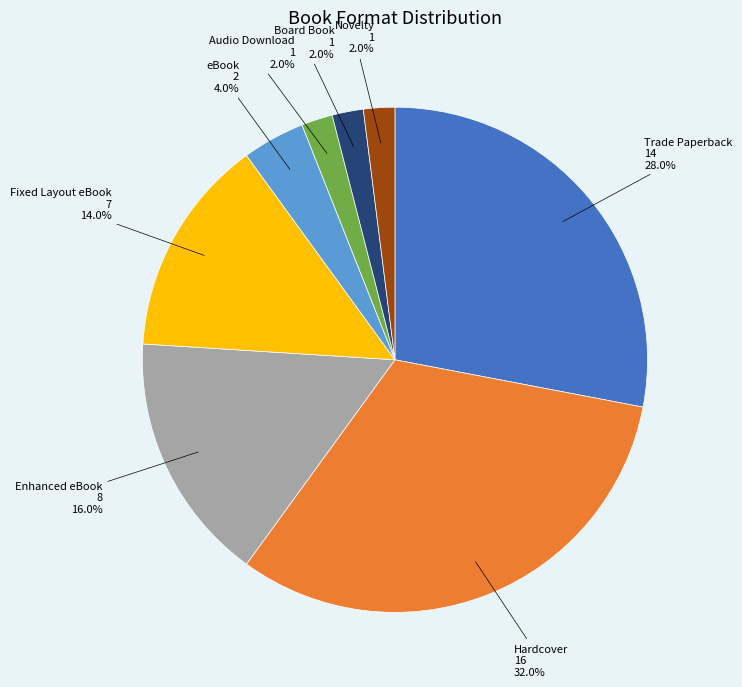

Is there any slice that represents more than half of the pie?

No